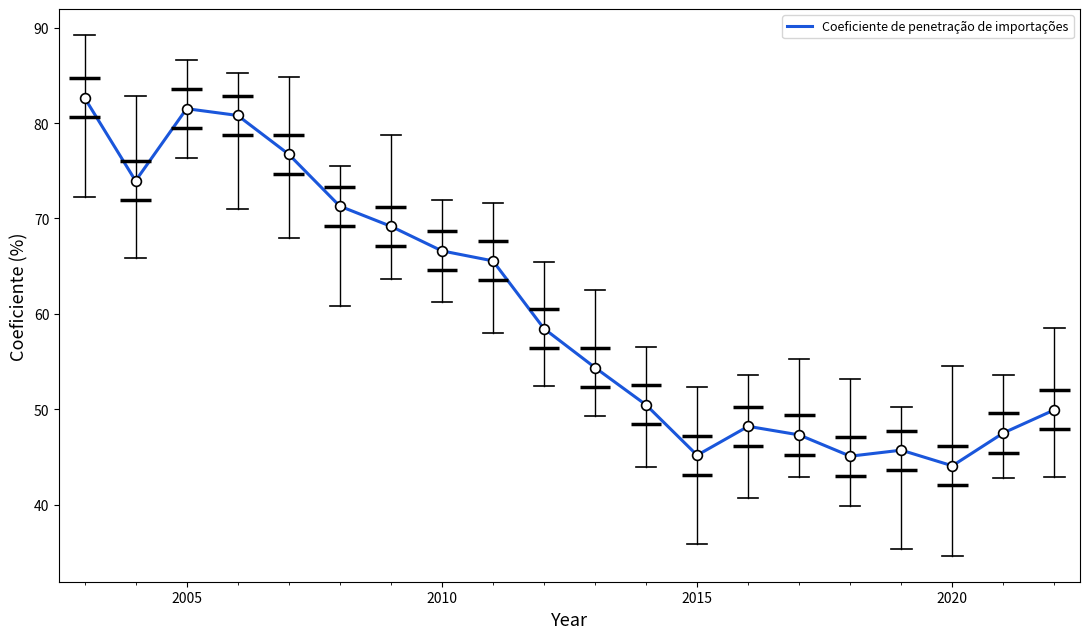

What is the greatest value displayed?

82.7